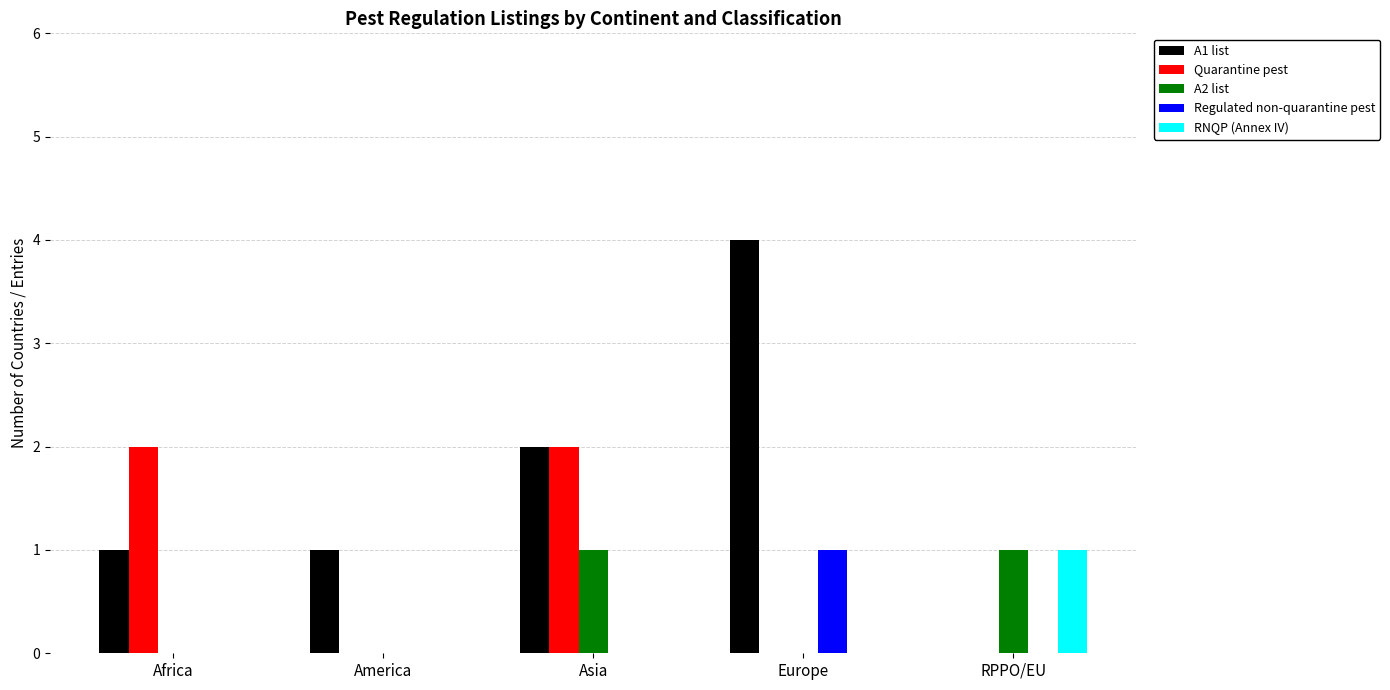

Is the value of A1 list at America greater than the value of Quarantine pest at RPPO/EU?

Yes